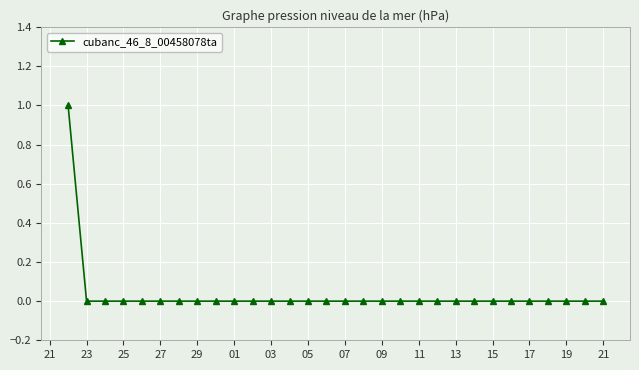

Reading left to right, list all the values displayed in this chart.

1	0	0	0	0	0	0	0	0	0	0	0	0	0	0	0	0	0	0	0	0	0	0	0	0	0	0	0	0	0